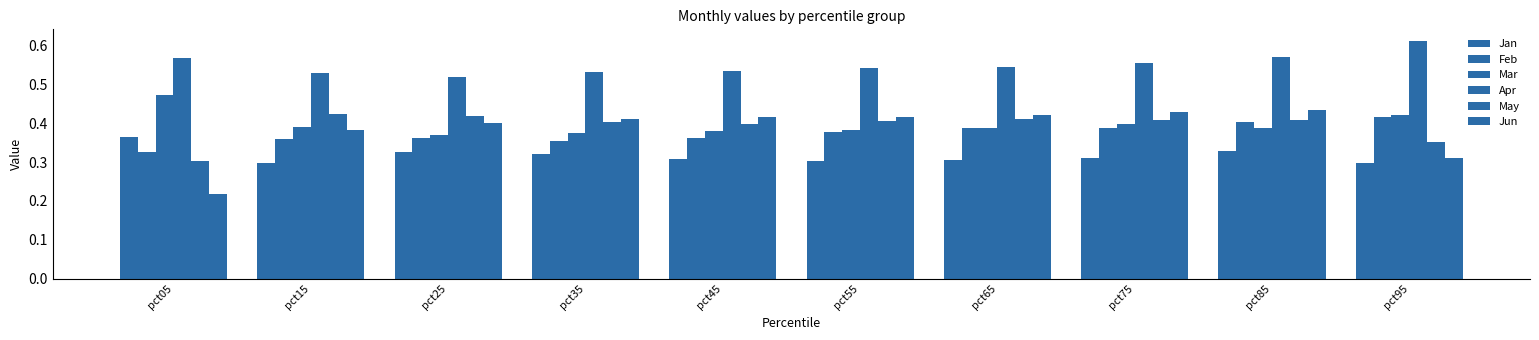

The Mar series shows 0.4 at pct75. True or false?

True